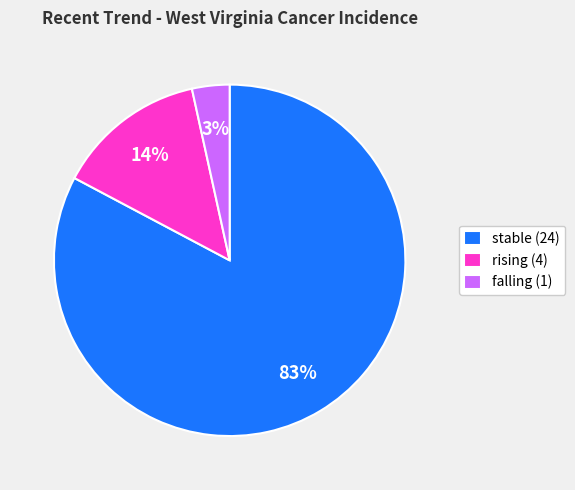

The stable slice represents 43% of the pie. True or false?

False